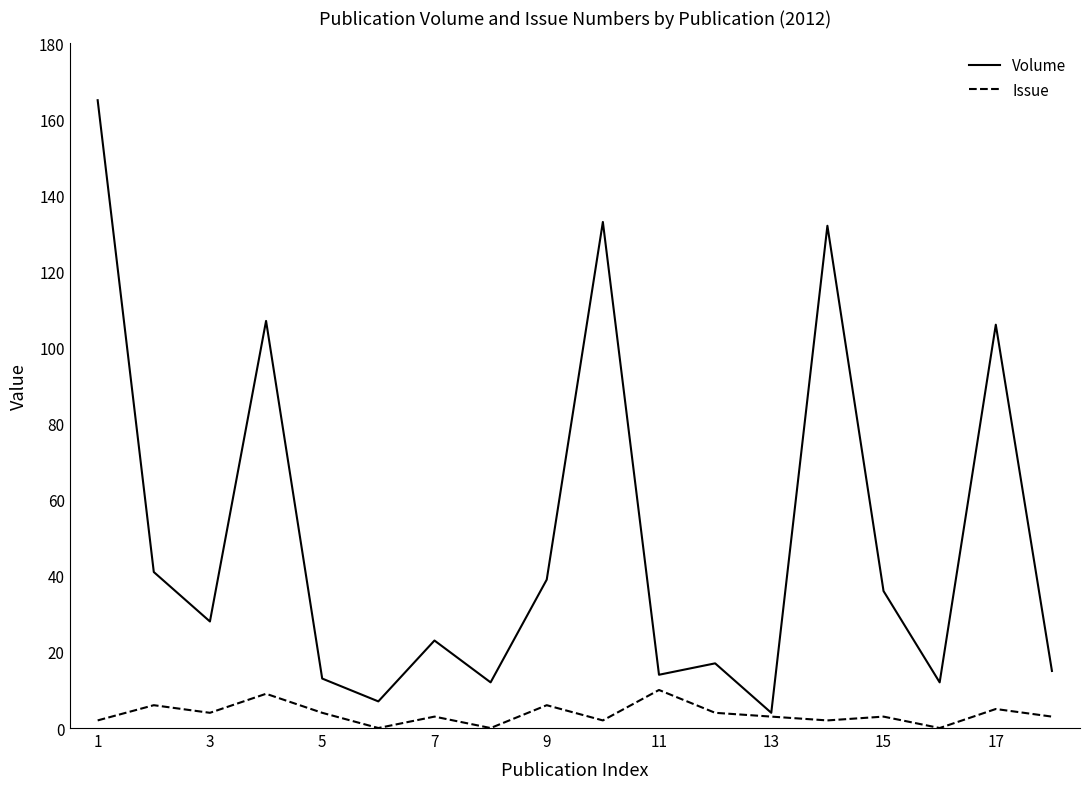

Rank the series by their maximum value, from lowest to highest.

Issue, Volume